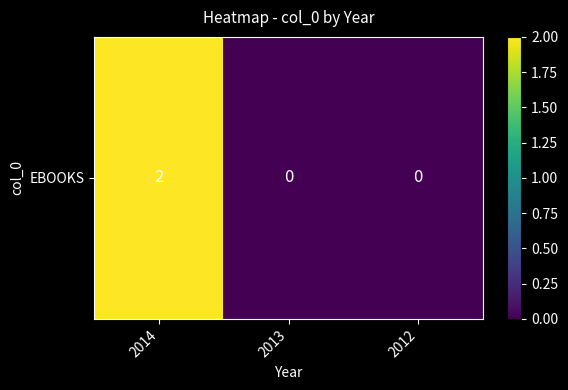

Rank the categories by value from highest to lowest.

2014, 2013, 2012